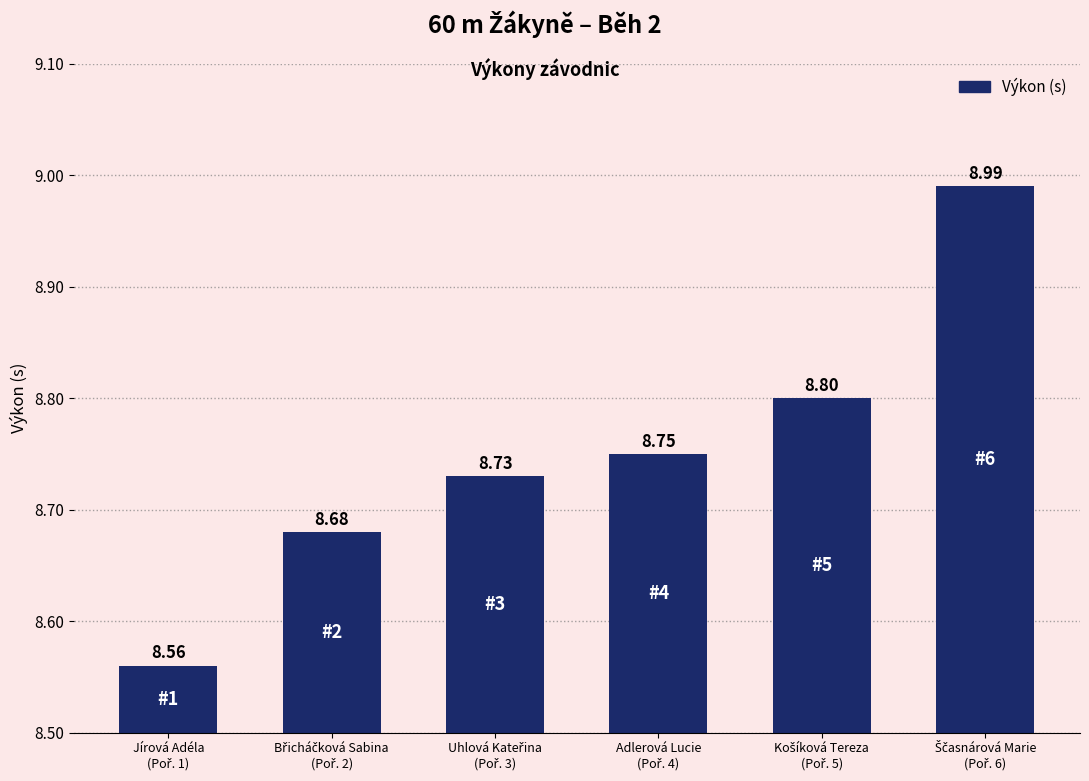

How many distinct data groups are displayed?

1